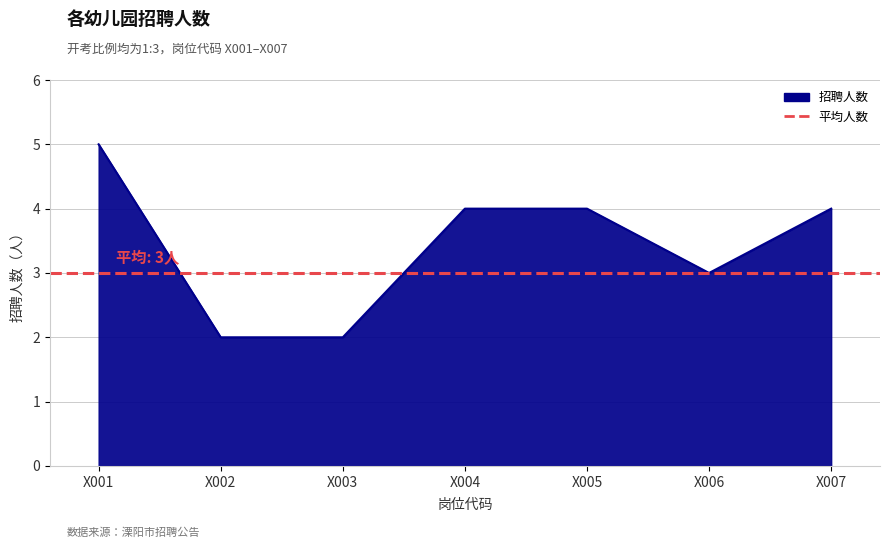

List the labels in order of value, largest first.

X001, X004, X005, X007, X006, X002, X003